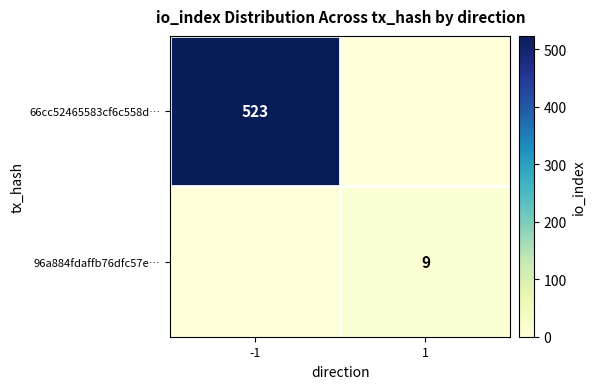

The value of 66cc52465583cf6c558d… at -1 is 523. True or false?

True